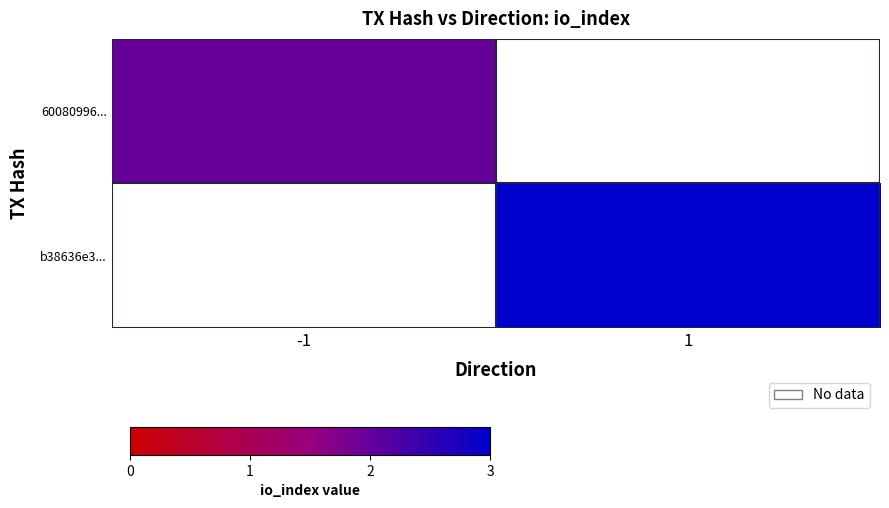

List the series in order of their overall mean, lowest first.

60080996..., b38636e3...